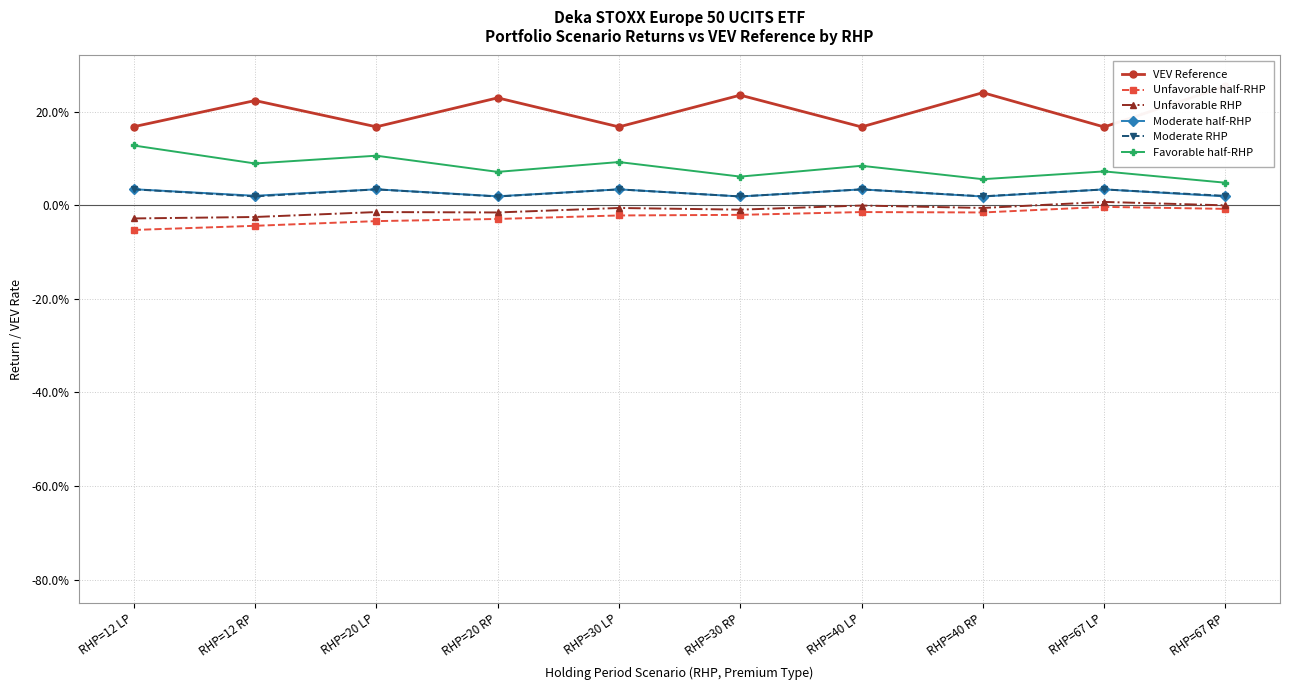

Which category has the highest value in the Moderate half-RHP series?

RHP=12 LP